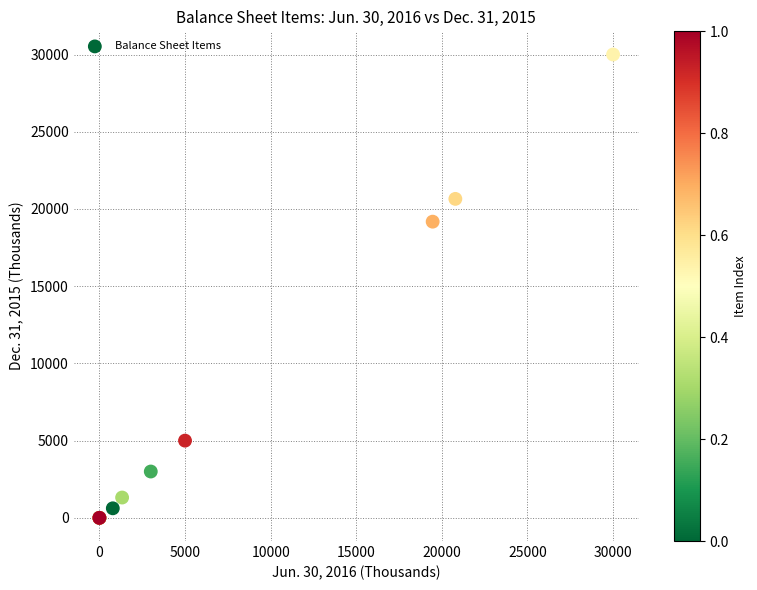

What Y value in the scatter plot is closest to 15000?

19177